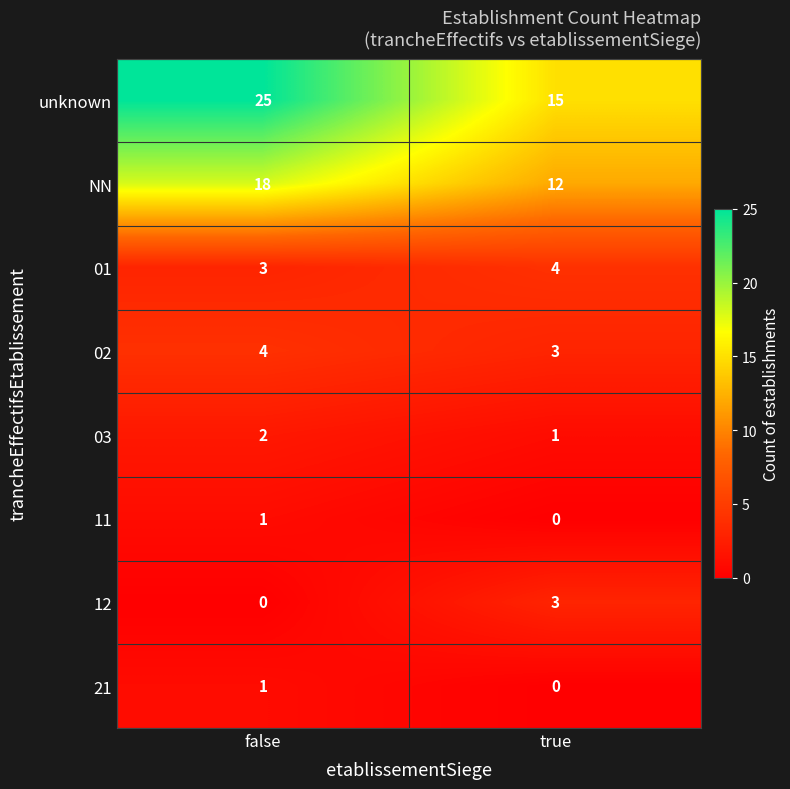

What is the difference between the highest and lowest values at false?

25